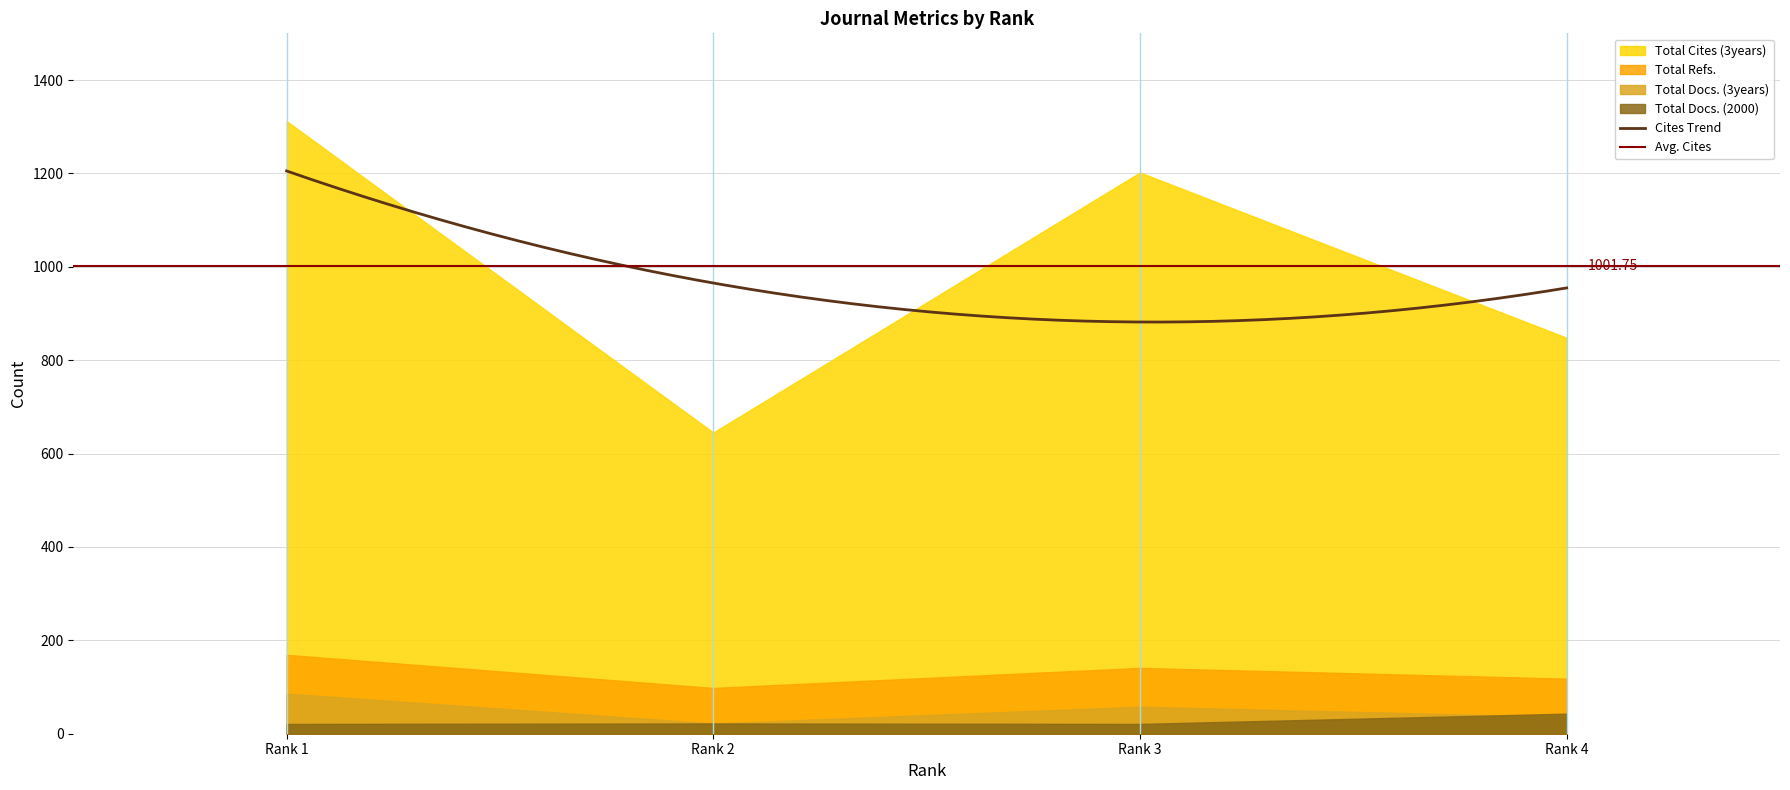

Is it true that Total Refs. equals 64 at Rank 2?

False